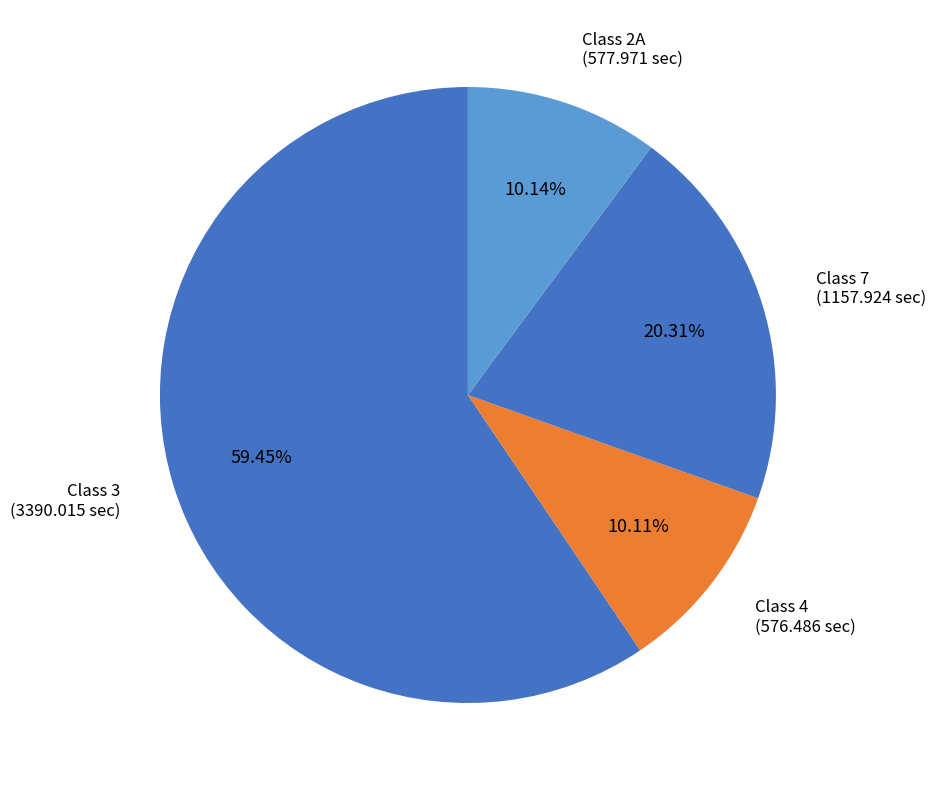

Does any single category account for the majority?

Yes